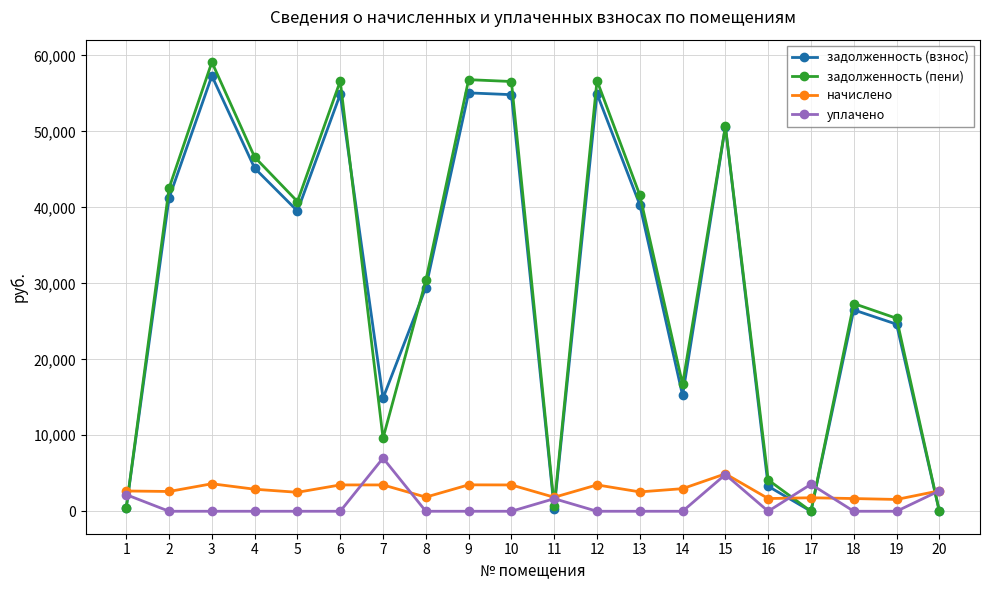

What is the average value of the уплачено series?

1096.3